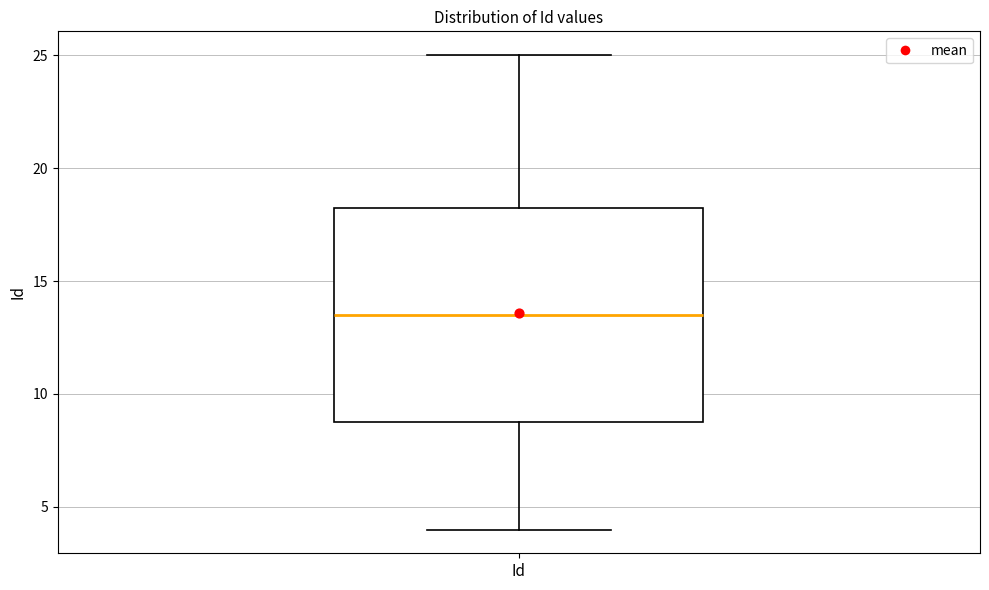

Read this box plot against the y-axis: the position of the median line, the range covered by the box, and the ends of both whiskers. The values are not printed on the chart, so give them approximately, as read against the axis.

median 13.5, box 9.0 to 18.5, whiskers 4.0 to 25.0